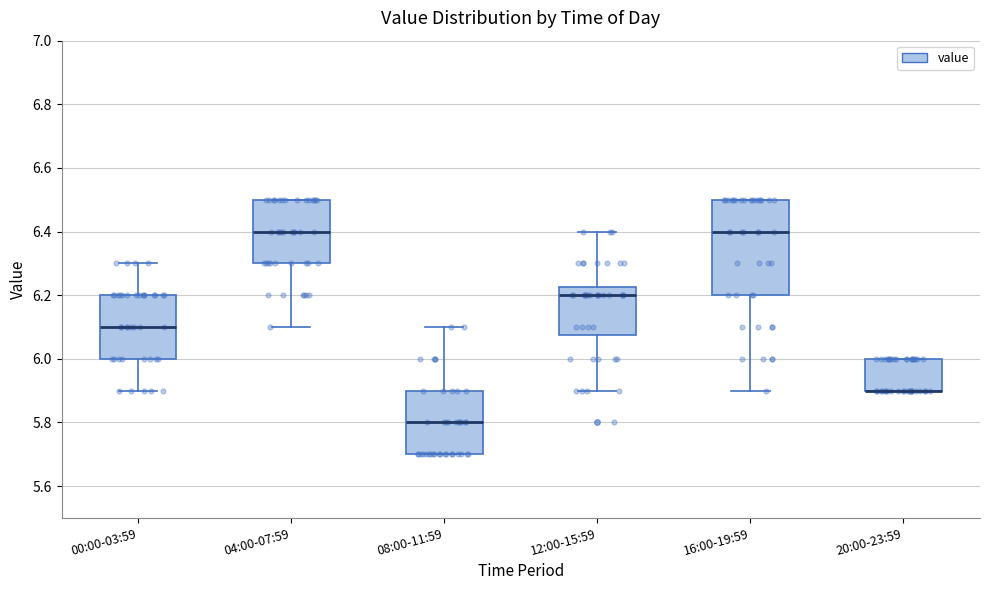

Reading left to right, transcribe this box plot: for each box, give where its median line is, the range the box spans, and where its two whiskers end, as read against the y-axis. The values are not printed on the chart, so give them approximately, as read against the axis.

00:00-03:59: median 6.10, box 6.00 to 6.20, whiskers 5.90 to 6.30
04:00-07:59: median 6.40, box 6.30 to 6.50, whiskers 6.10 to 6.50
08:00-11:59: median 5.80, box 5.70 to 5.90, whiskers 5.70 to 6.10
12:00-15:59: median 6.20, box 6.08 to 6.22, whiskers 5.90 to 6.40
16:00-19:59: median 6.40, box 6.20 to 6.50, whiskers 5.90 to 6.50
20:00-23:59: median 5.90 (drawn on the box's lower edge), box 5.90 to 6.00, whiskers 5.90 to 6.00